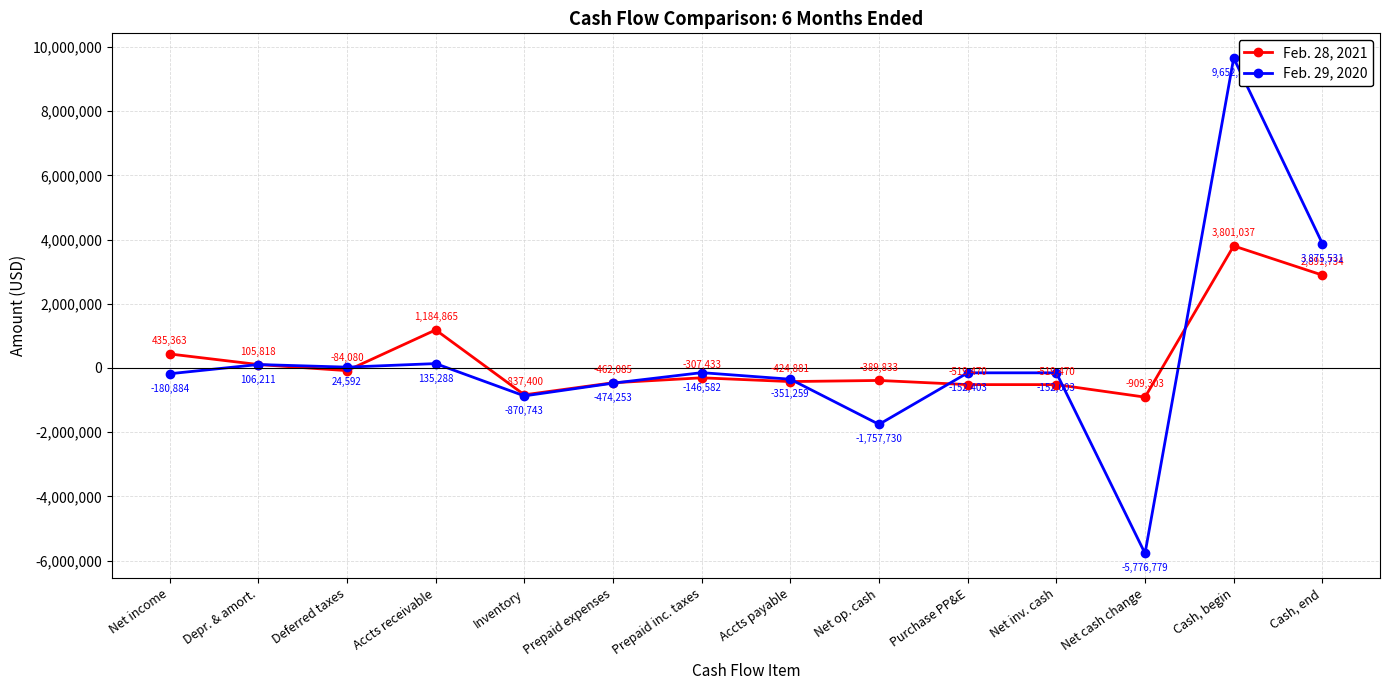

How many values in Feb. 29, 2020 are below zero?

9